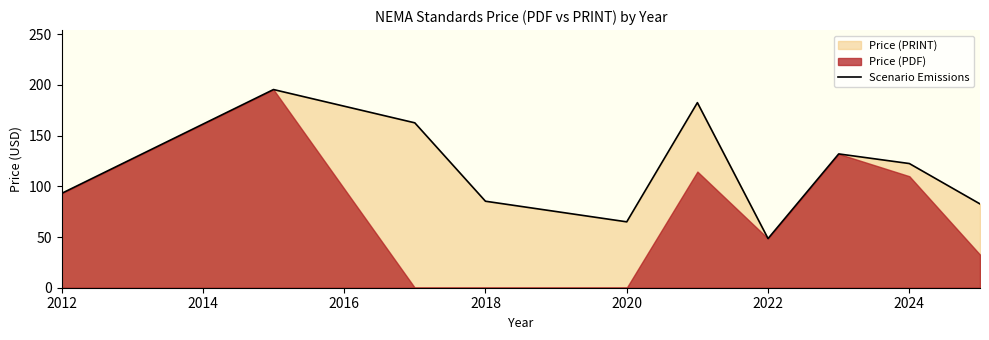

Reading left to right, extract all data points from this chart.

93.0	195.5	162.7	85.3	65.0	182.6	48.5	132.0	122.5	82.7